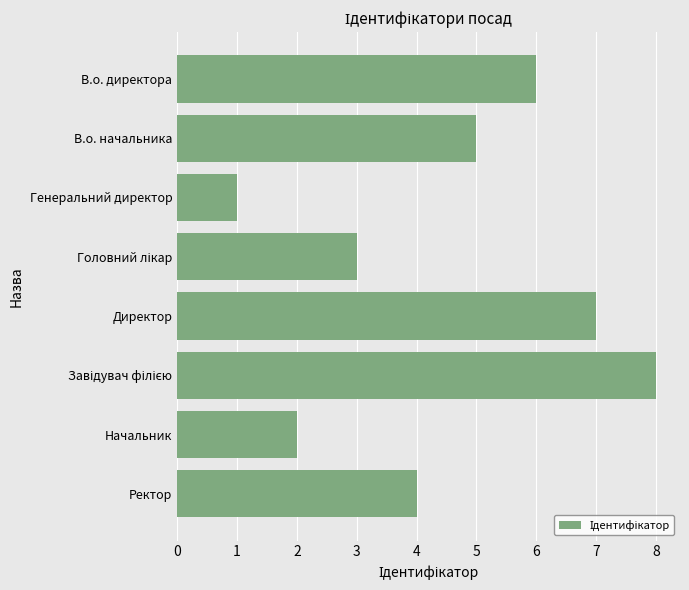

Reading top to bottom, what are all the values shown in this chart?

6	5	1	3	7	8	2	4